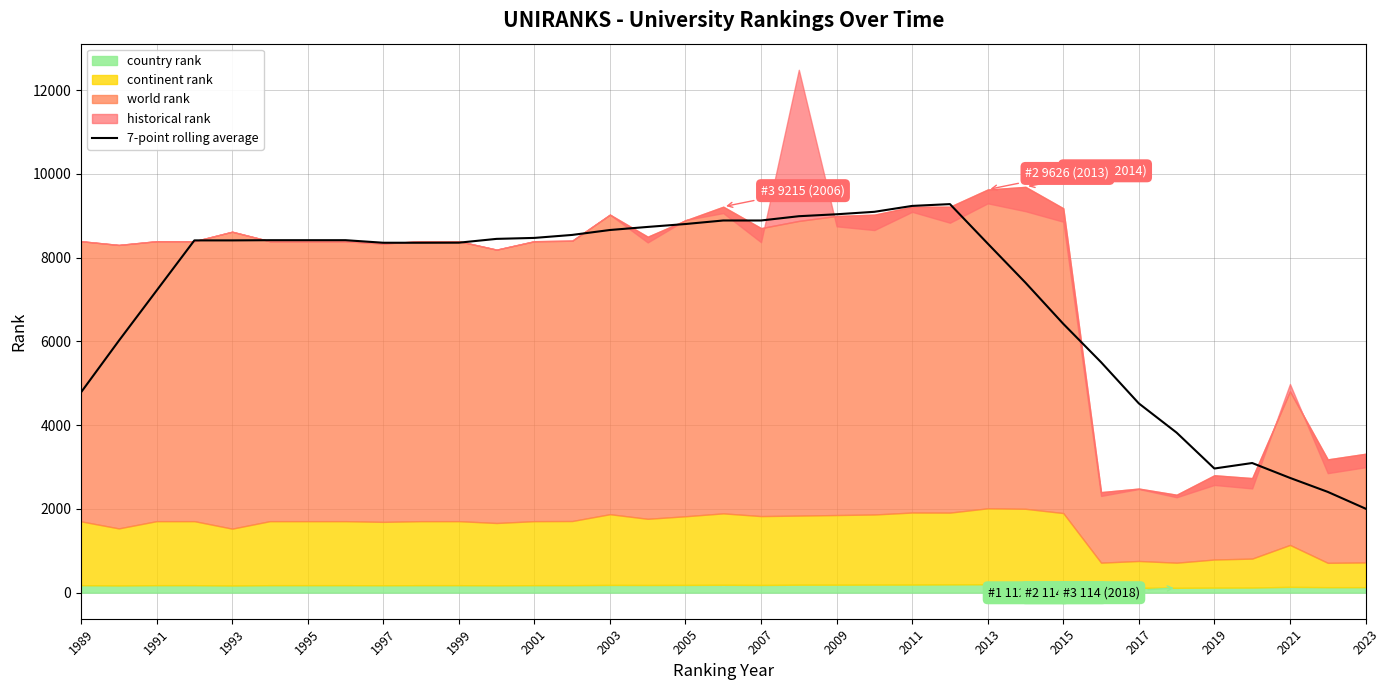

Which category has the lowest value in the 7-point rolling average series?

2023